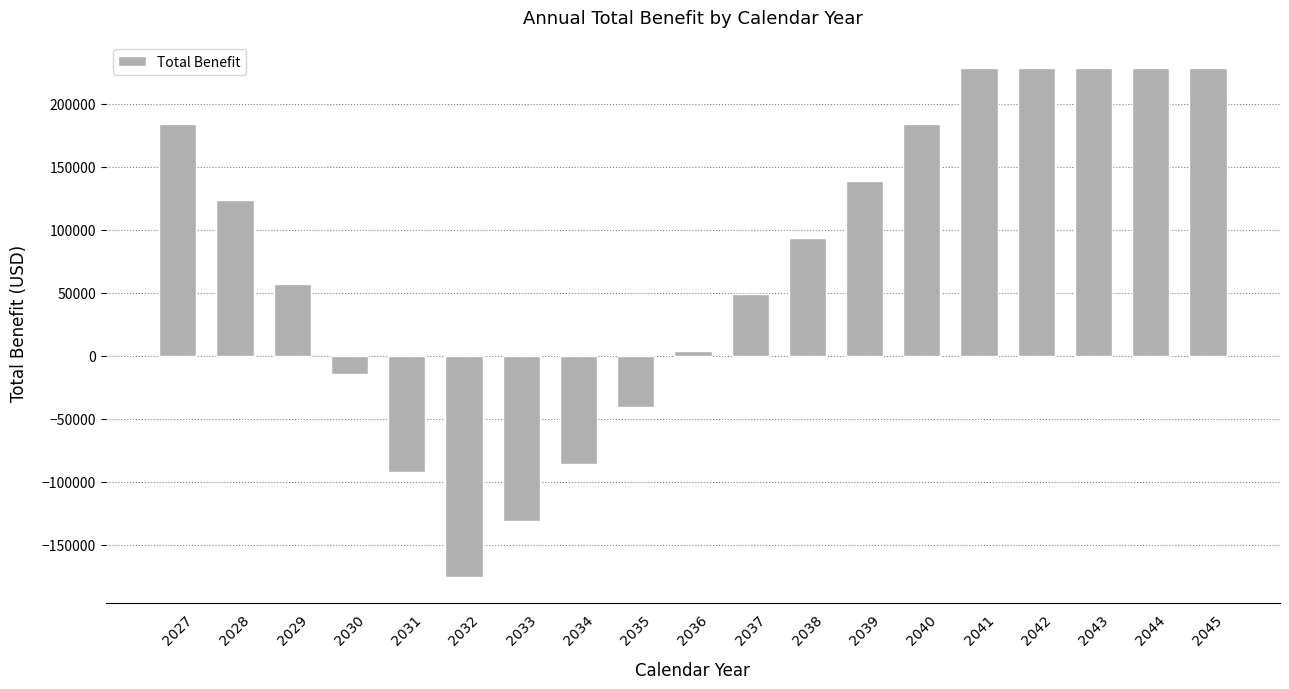

What is the ratio of the value at 2028 to the value at 2041?

0.5